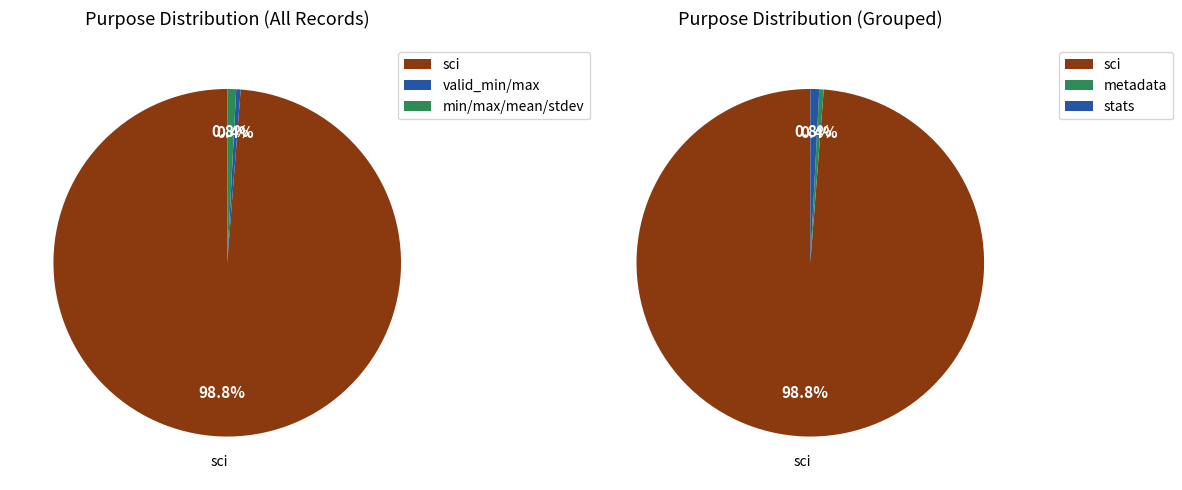

What is the smallest slice in the pie chart?

valid_min